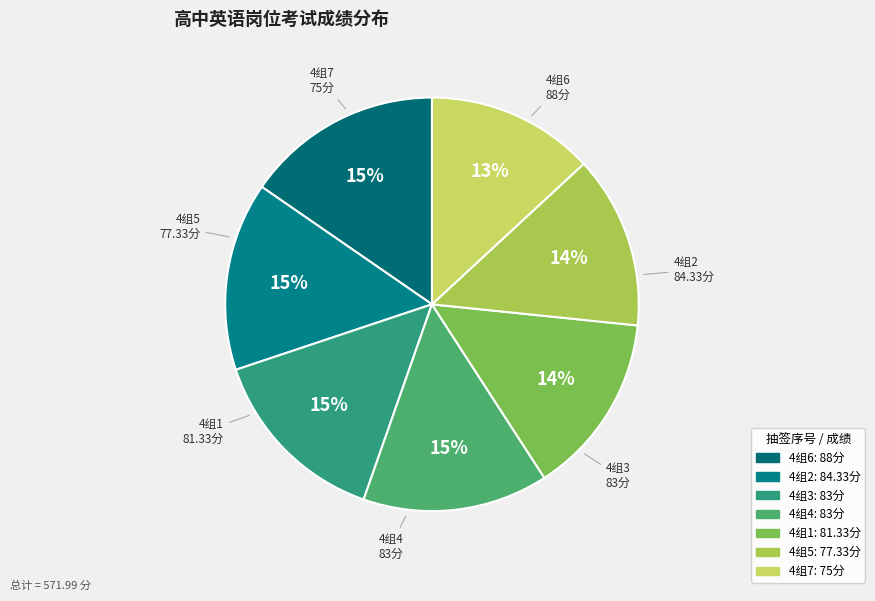

How many segments does this pie chart have?

7